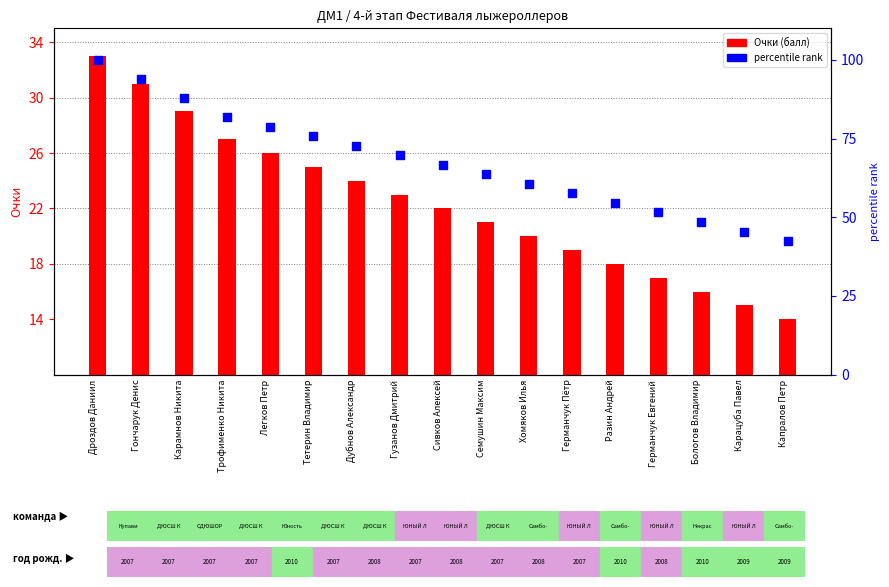

What is the total value across all series at Семушин Максим?

84.6